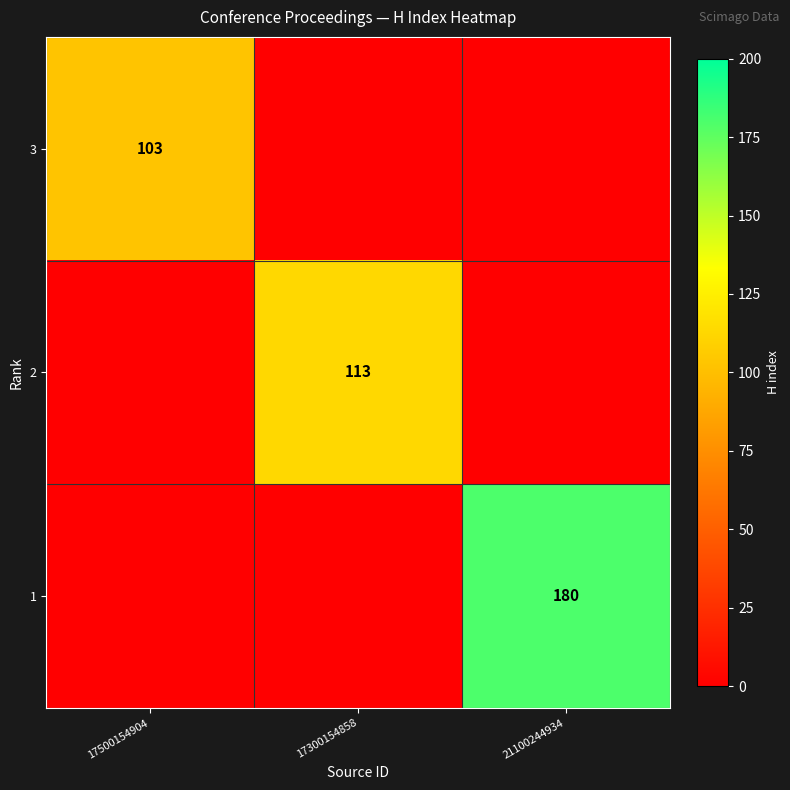

Count the number of data series in this chart.

3